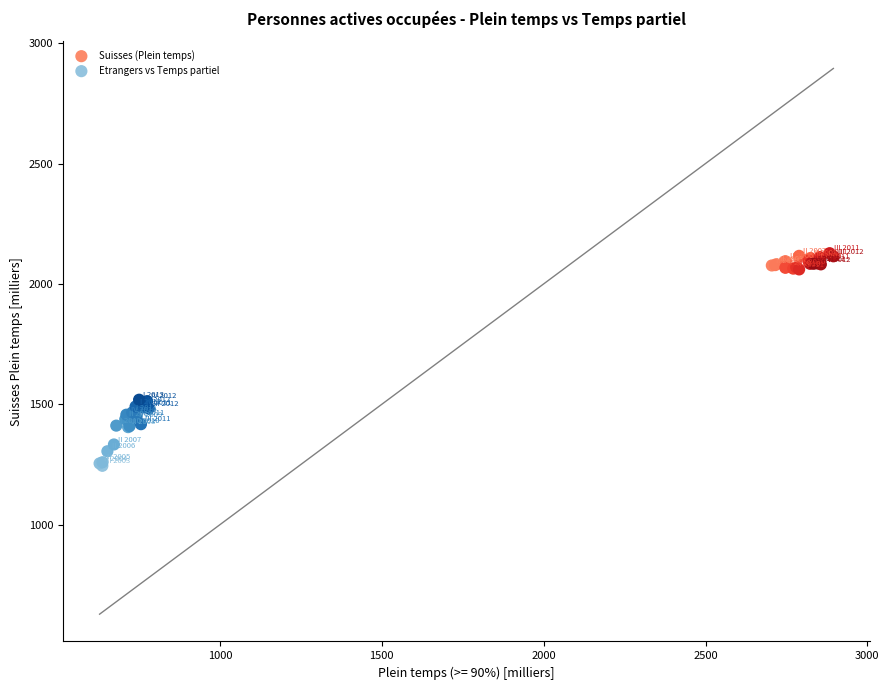

Which series reaches the minimum Y coordinate?

Etrangers vs Temps partiel